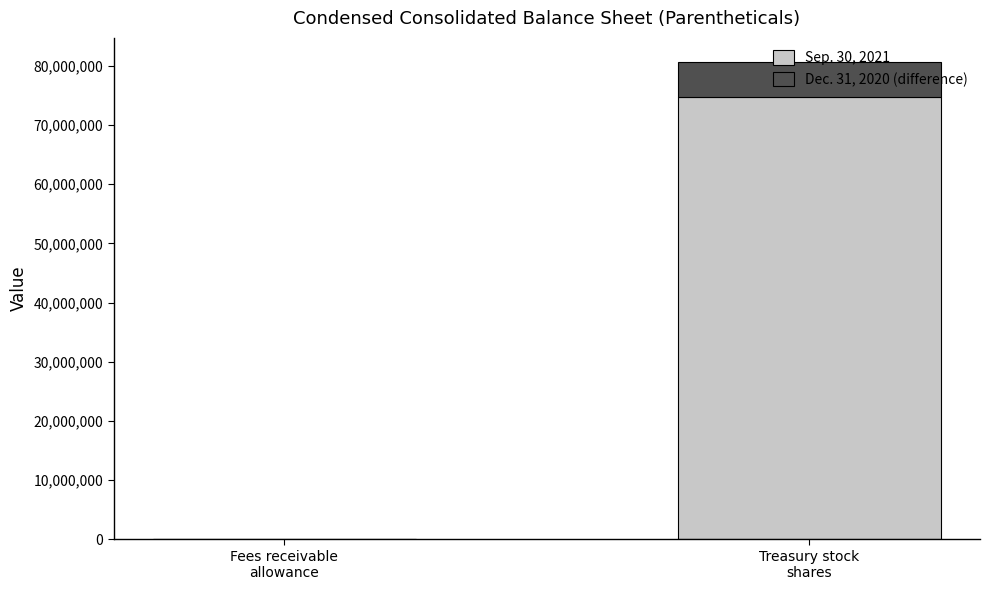

Count the Sep. 30, 2021 values in the range 6000 to 74759985.

2